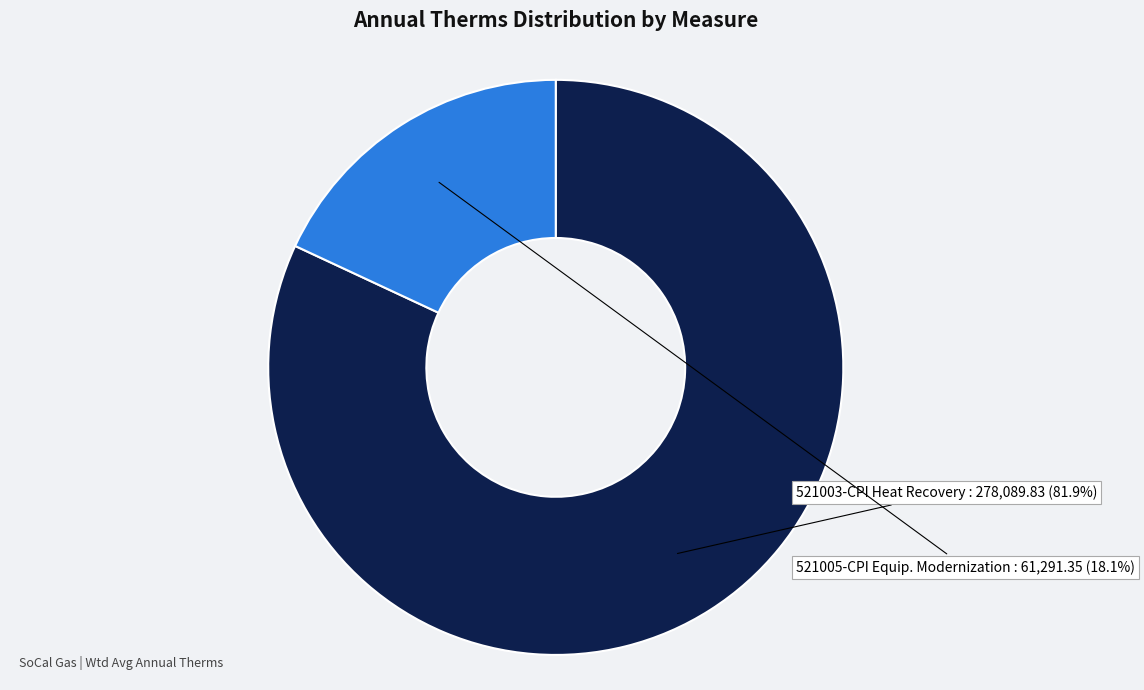

Does any single category account for the majority?

Yes